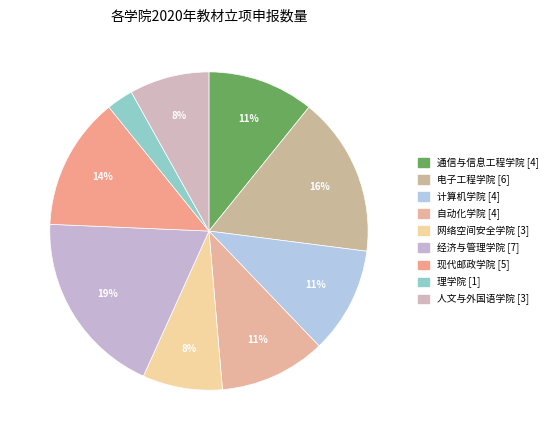

Which category has the smallest portion of the pie?

理学院